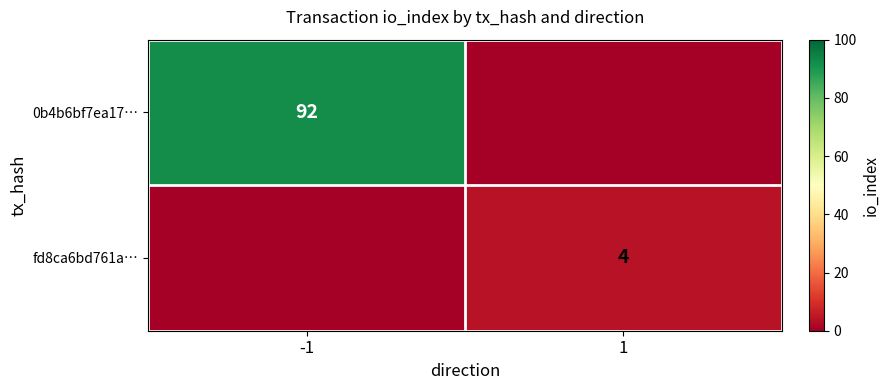

Is the value of 0b4b6bf7ea17… at -1 greater than the value of fd8ca6bd761a… at 1?

Yes